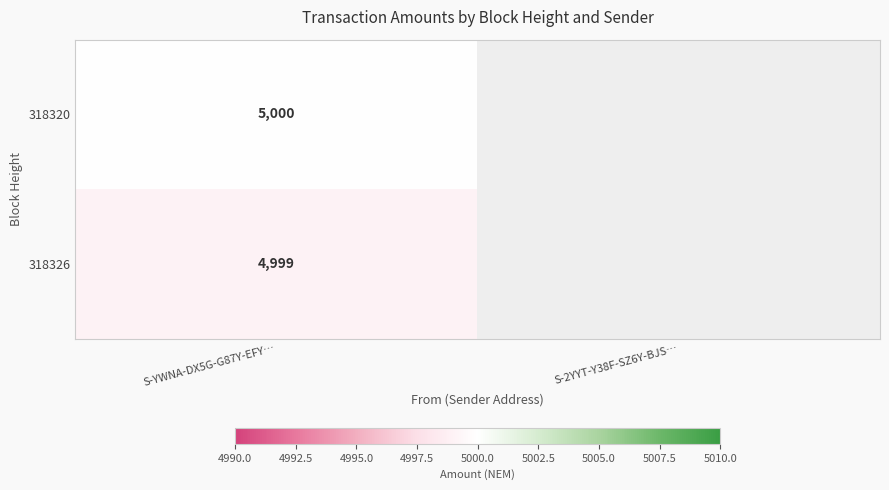

Rank the series at S-YWNA-DX5G-G87Y-EFY… from lowest to highest value.

318326, 318320